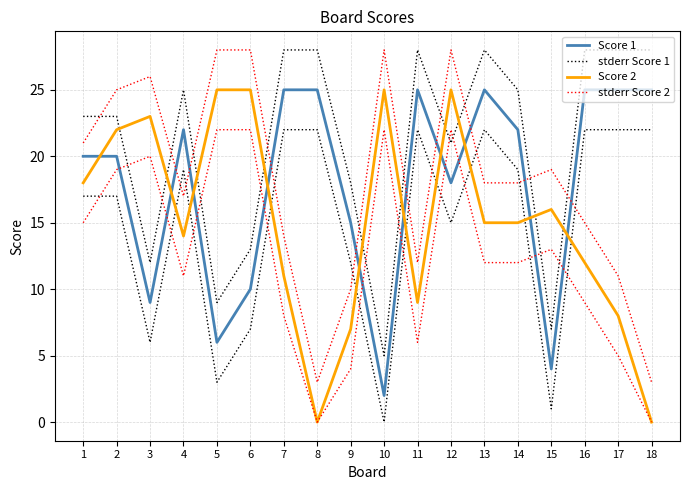

True or false: stderr Score 1 and stderr Score 2 intersect in this chart.

True